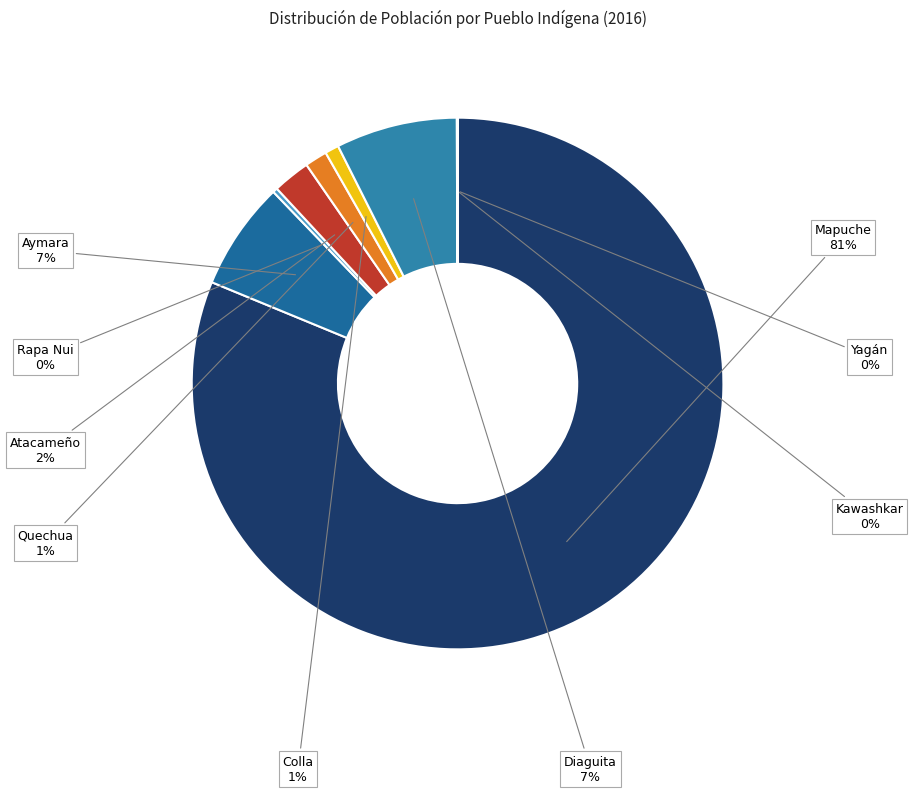

To the nearest percent, what is the difference between the Colla and Aymara slice percentages?

6%